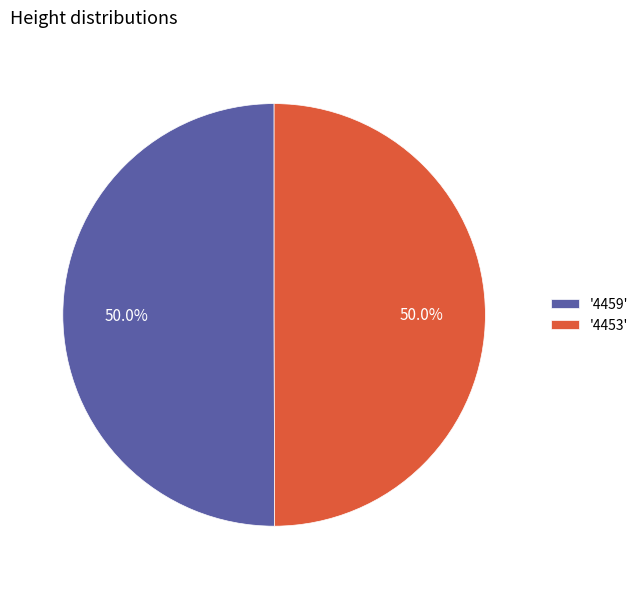

Approximately how many times larger is the value at '4459' compared to '4453'?

1.0